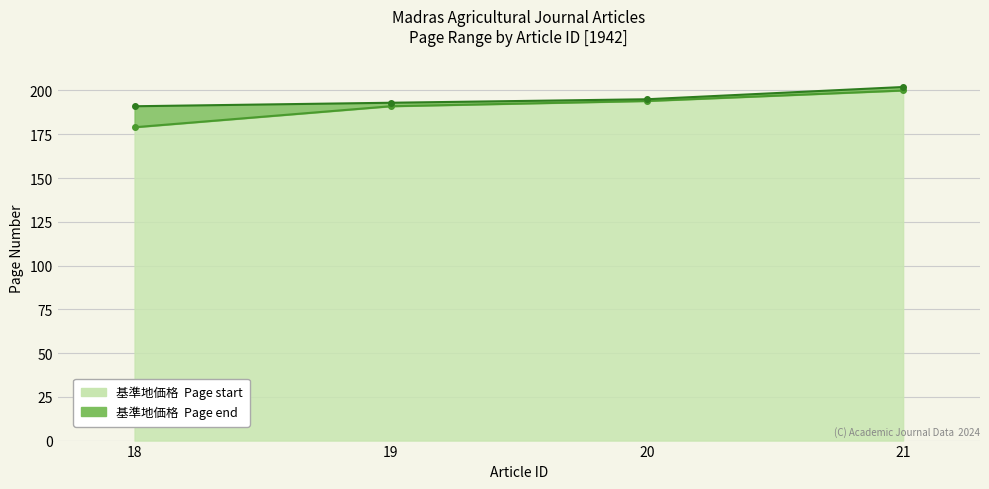

Which series has the largest range (max minus min)?

Page start